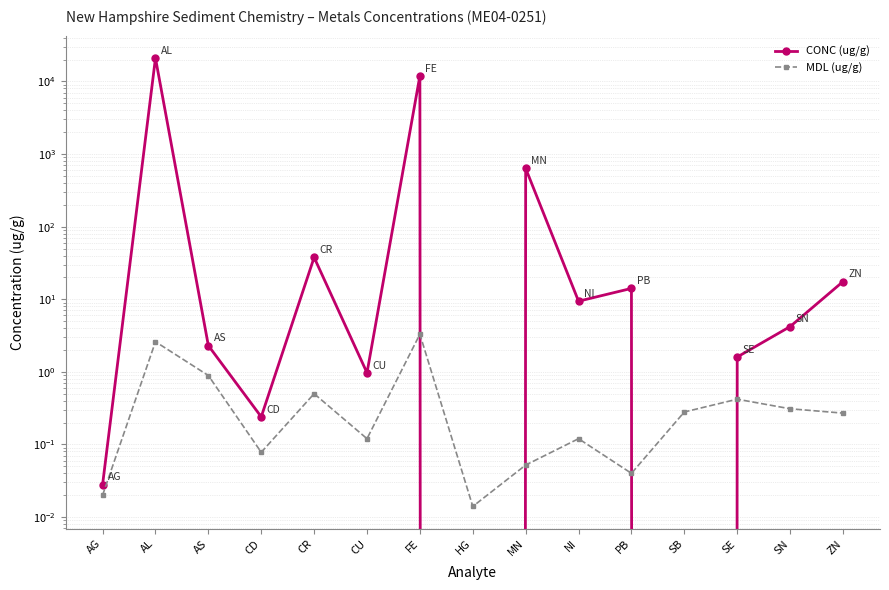

How many intersections are there between MDL (ug/g) and CONC (ug/g)?

4